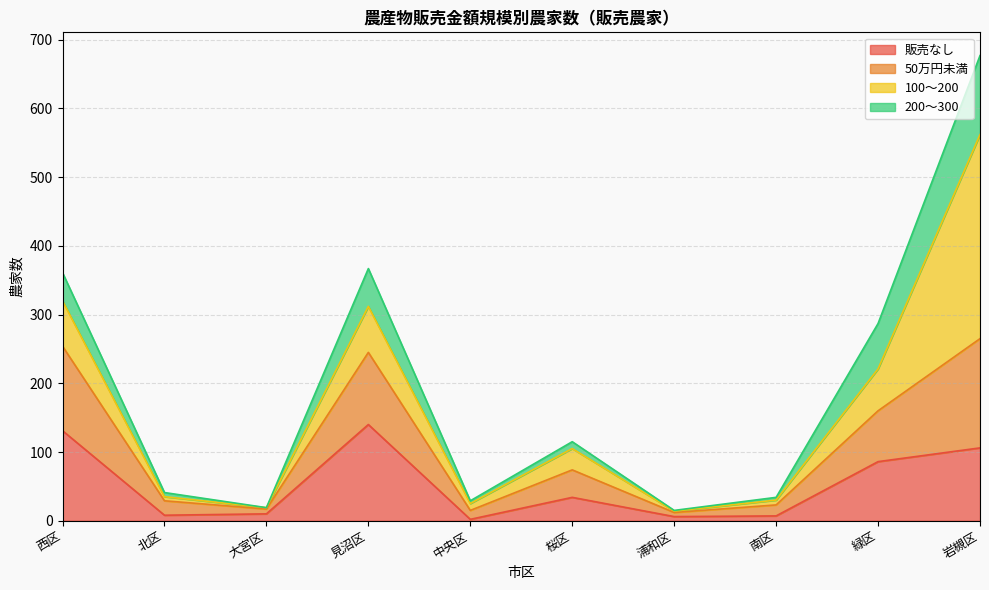

Does the chart display data point markers on the line(s)?

No